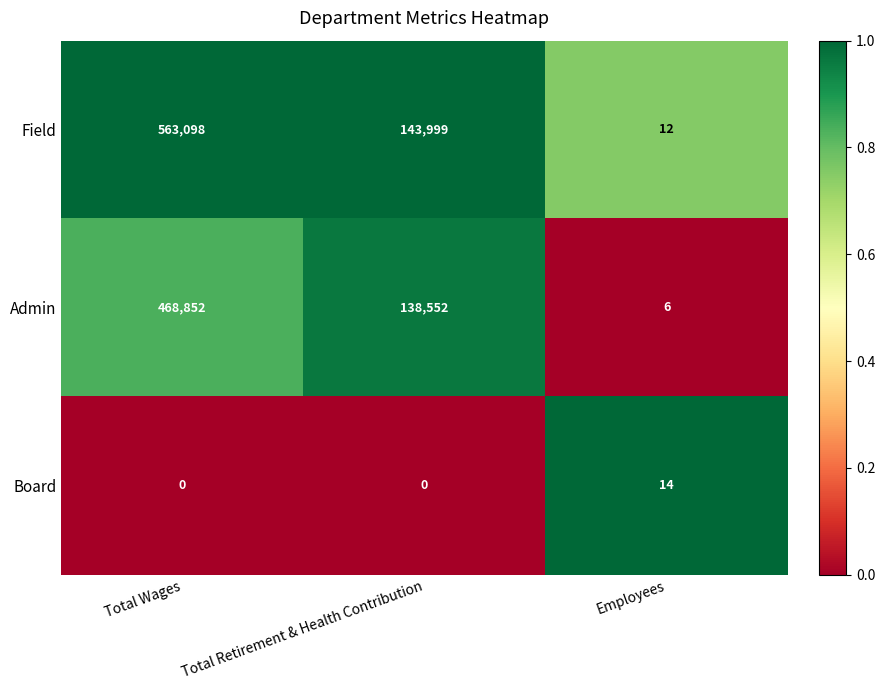

Which label corresponds to the largest value in the chart?

Total Wages